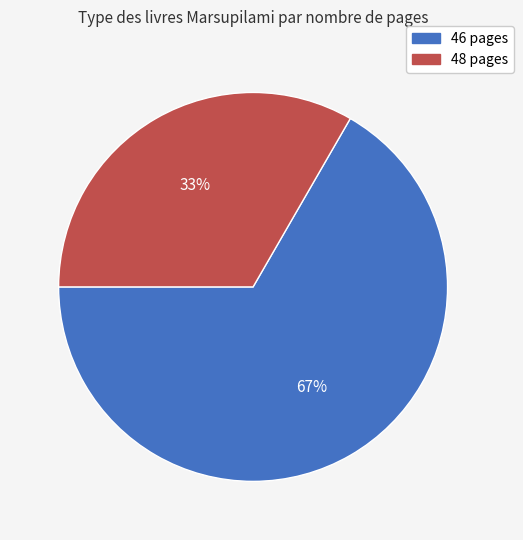

Count the number of slices in the pie.

2